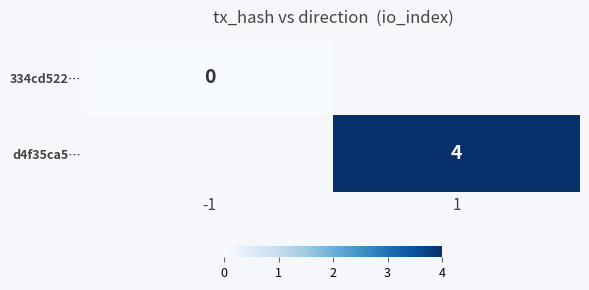

The d4f35ca5… series shows 6.9 at 1. True or false?

False